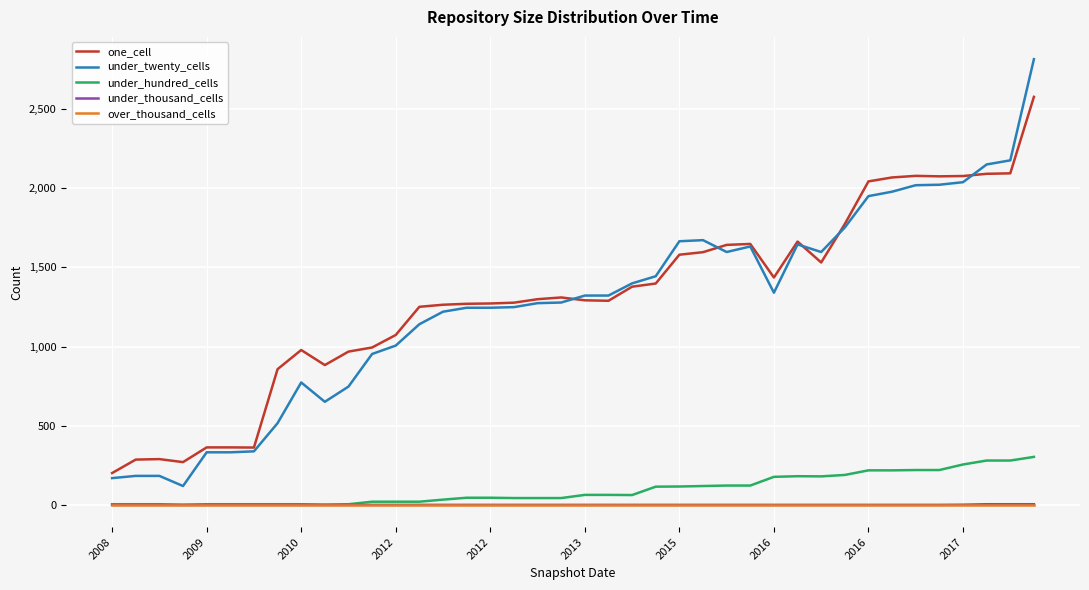

Does the chart have visible grid lines?

Yes